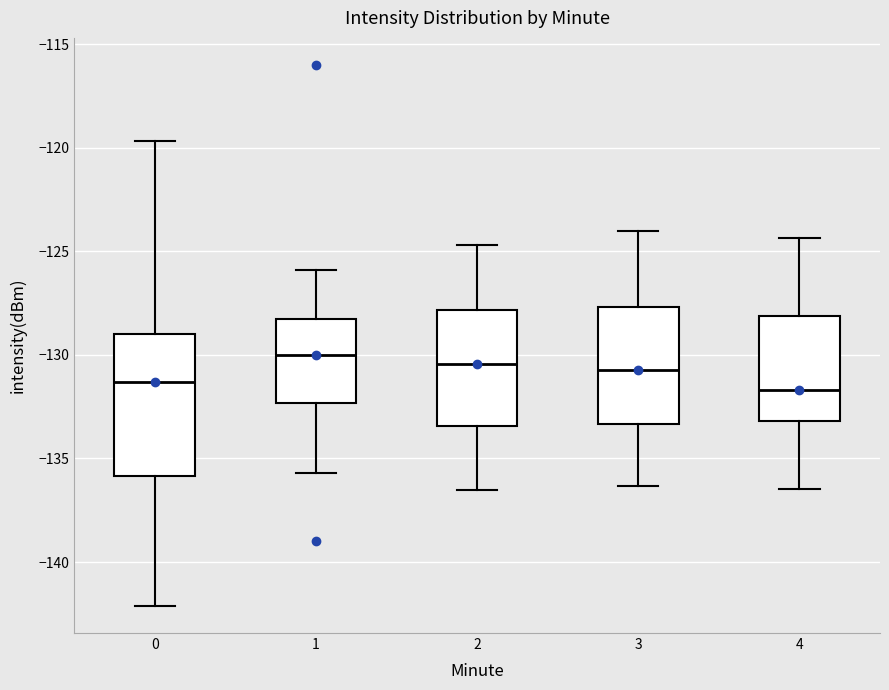

Reading left to right, read every box against the y-axis: the position of its median line, the range the box covers, and the ends of its whiskers. The values are not printed on the chart, so give them approximately, as read against the axis.

0: median -131.5, box -136.0 to -129.0, whiskers -142.0 to -119.5
1: median -130.0, box -132.5 to -128.5, whiskers -135.5 to -126.0
2: median -130.5, box -133.5 to -128.0, whiskers -136.5 to -124.5
3: median -130.5, box -133.5 to -127.5, whiskers -136.5 to -124.0
4: median -131.5, box -133.0 to -128.0, whiskers -136.5 to -124.5